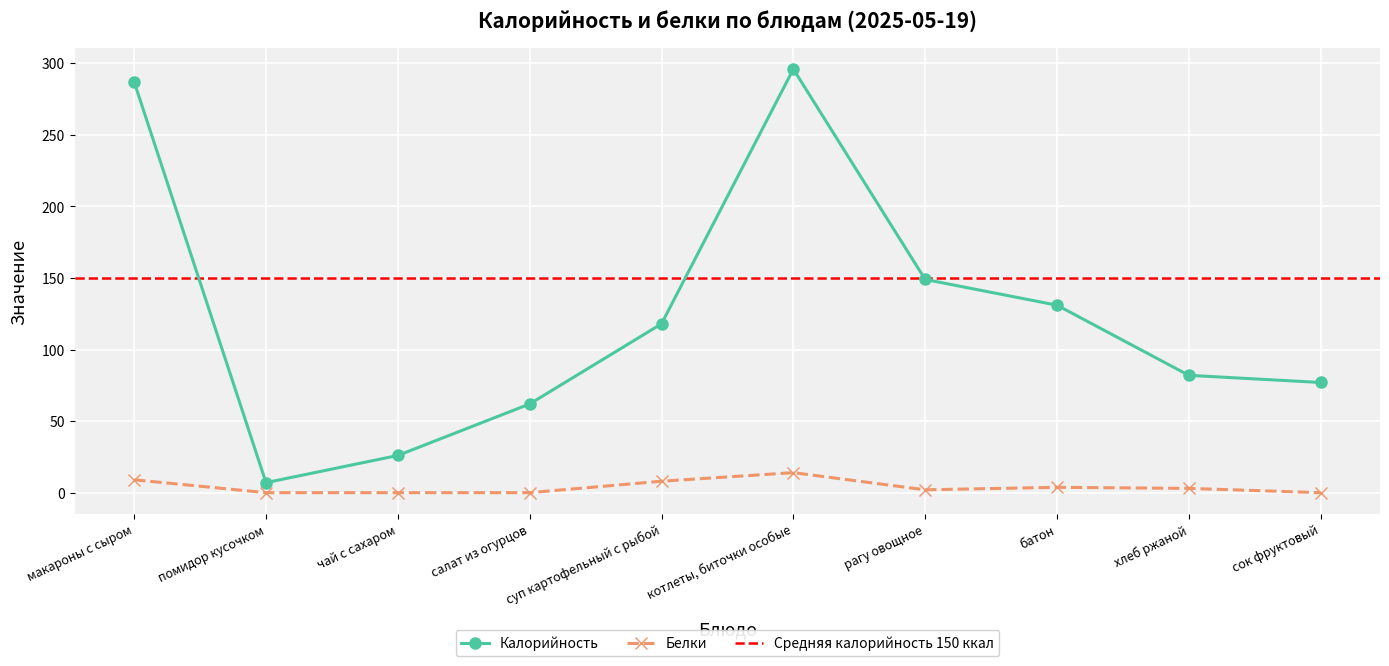

Where is the first local minimum for Калорийность?

помидор кусочком